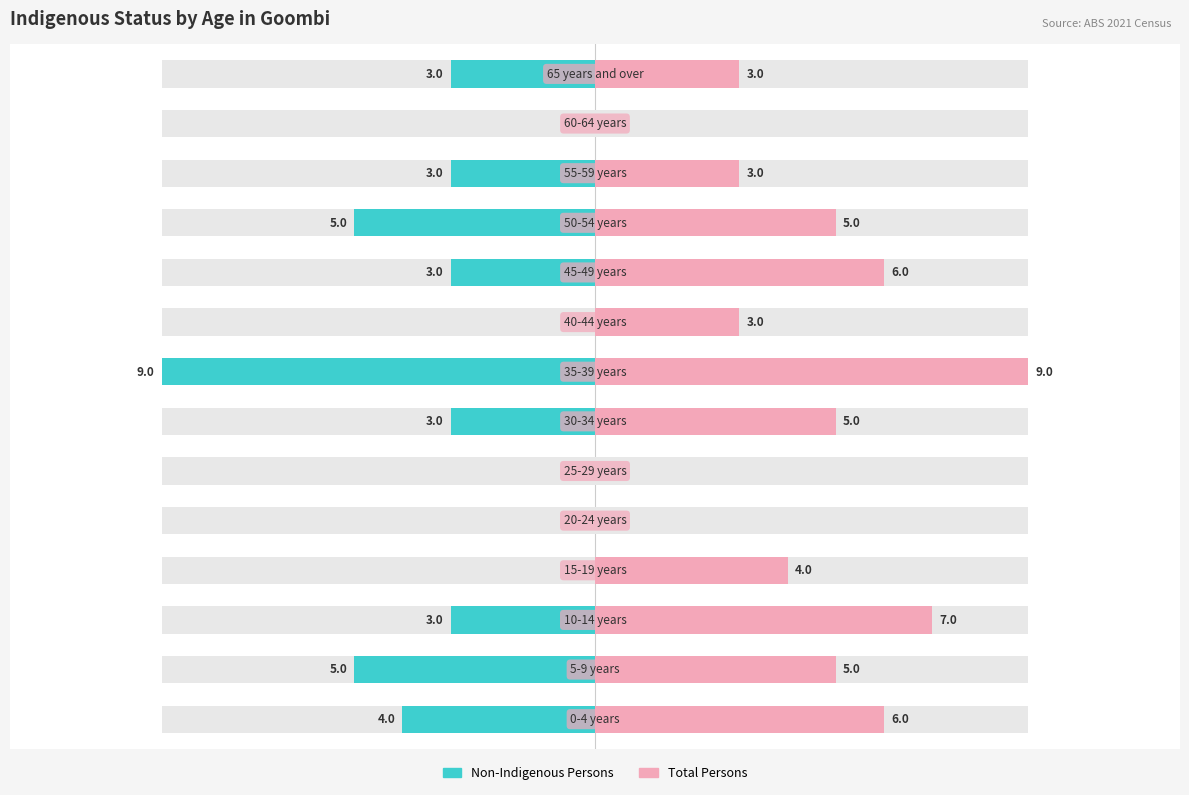

Count the Non-Indigenous Persons values in the range -4 to 0.

11